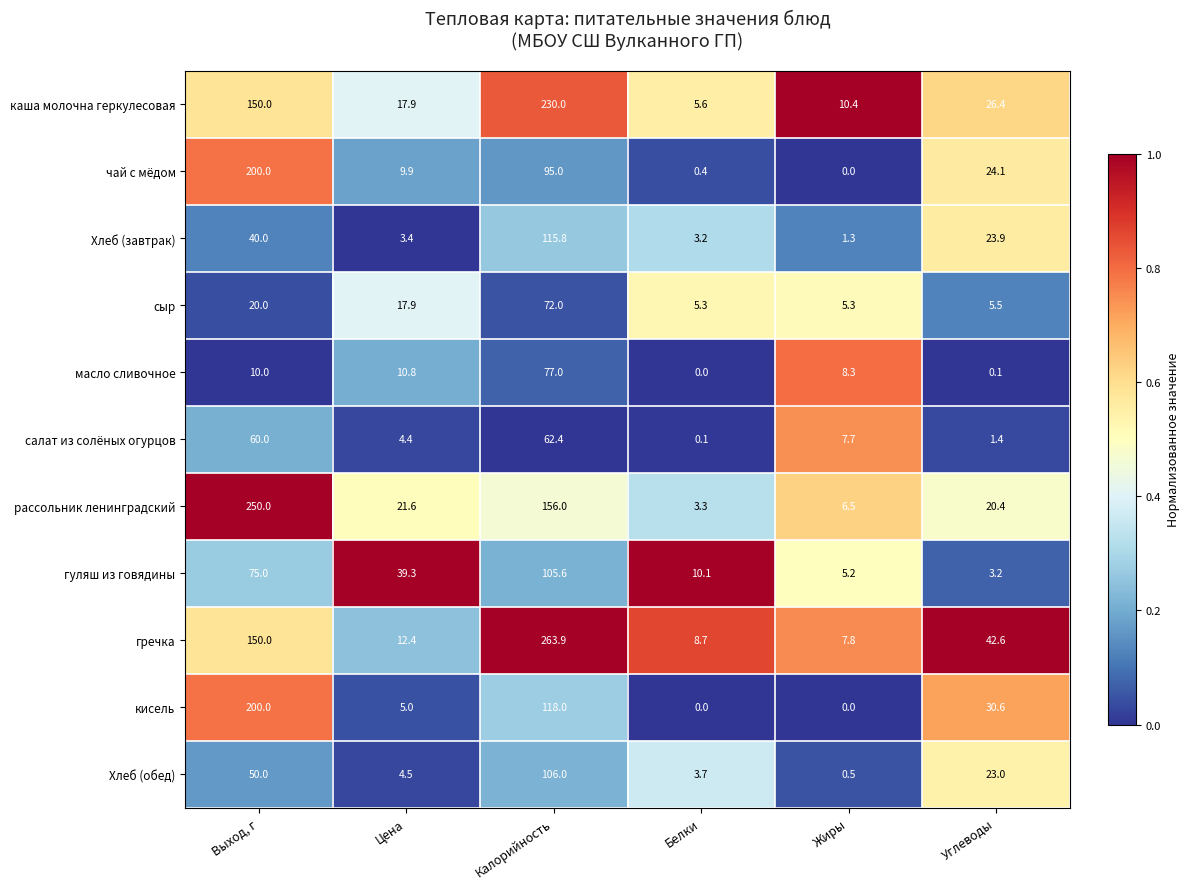

Which series has the widest spread of values?

гречка